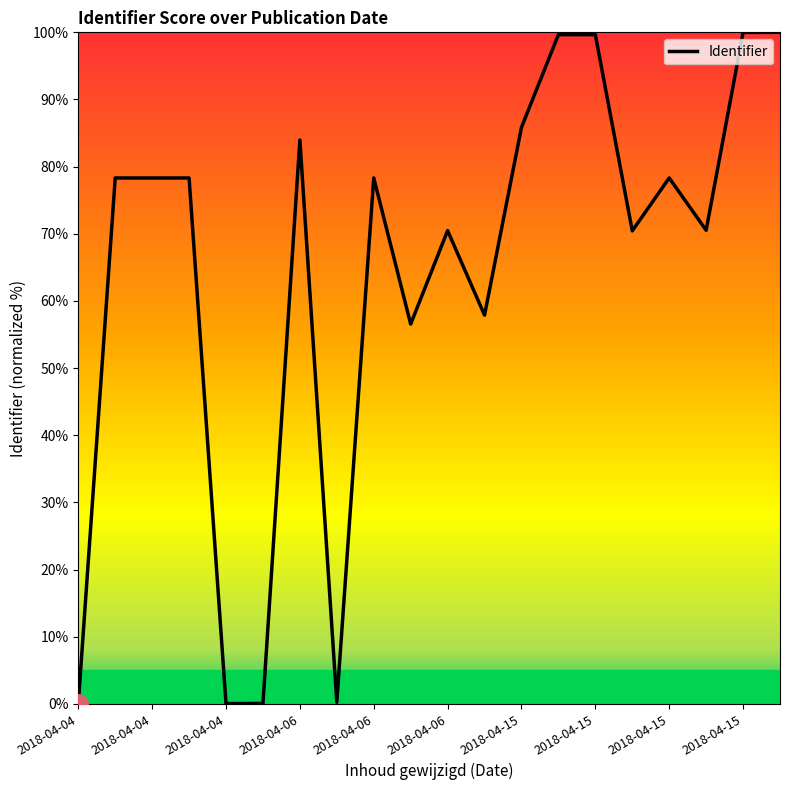

What is the maximum value shown in the chart?

100.0